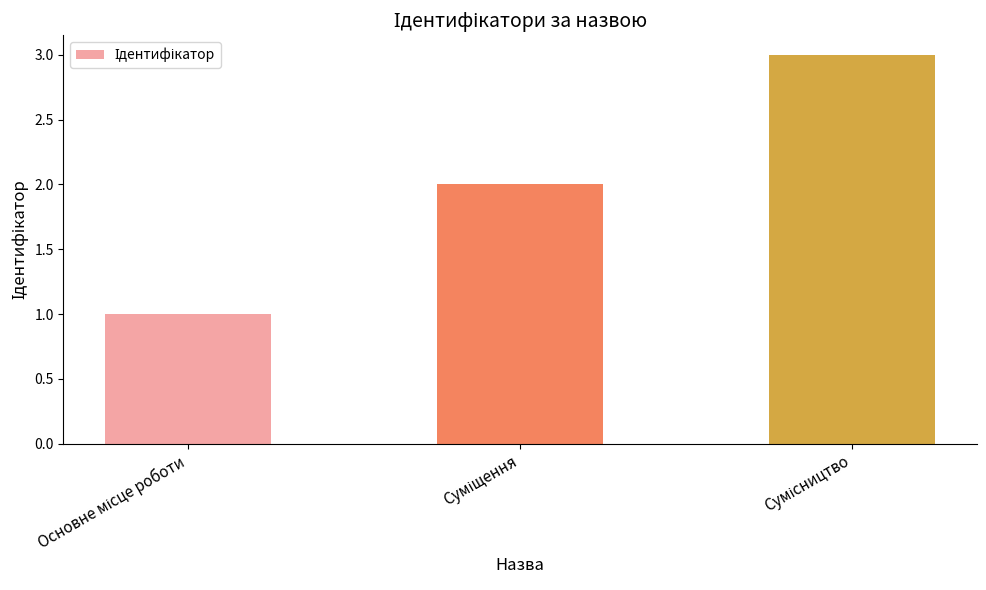

What is the sum of all values?

6